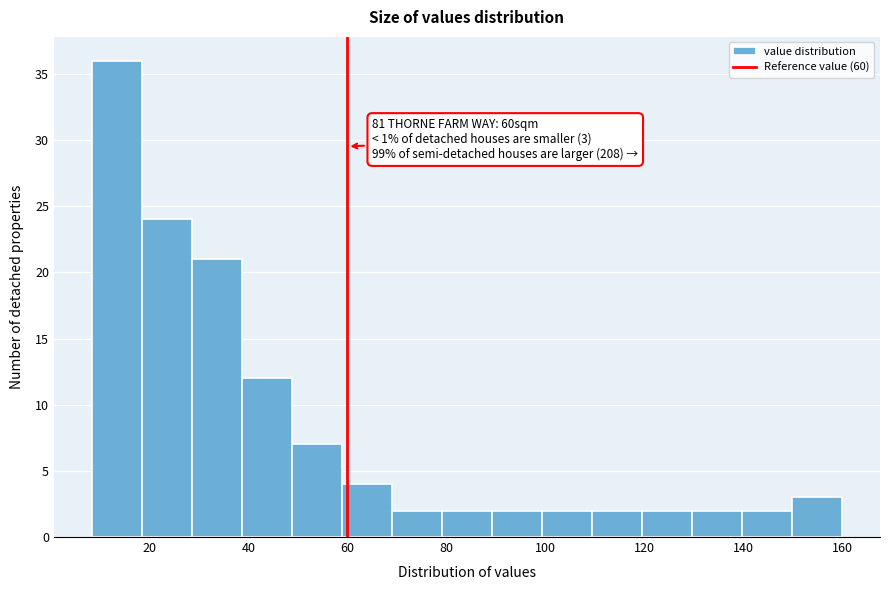

Over which range of the x-axis is the bar tallest?

8 to 18